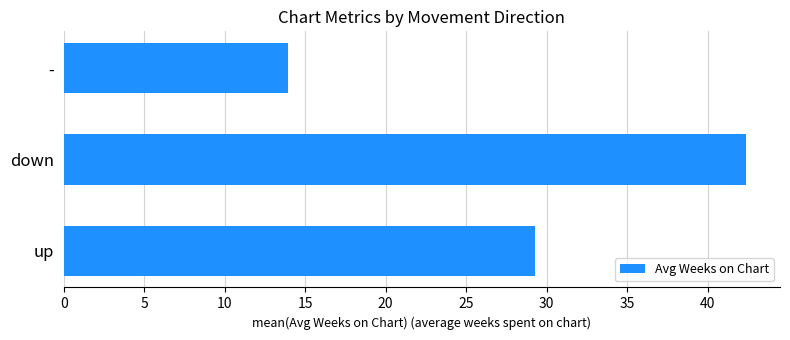

How many bars are there in total?

3